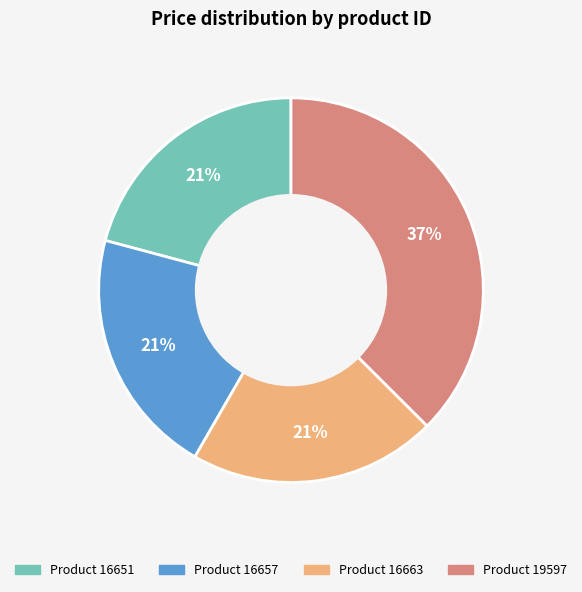

To the nearest percent, what is the average slice percentage?

25%